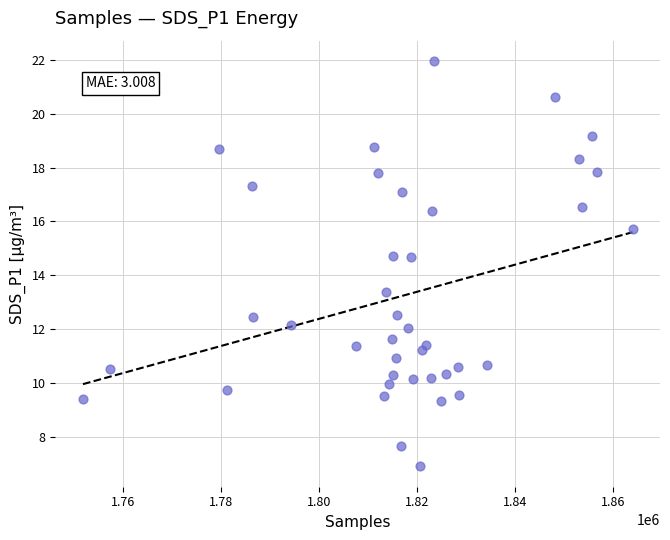

What is the range of Y values (max minus min)?

15.0